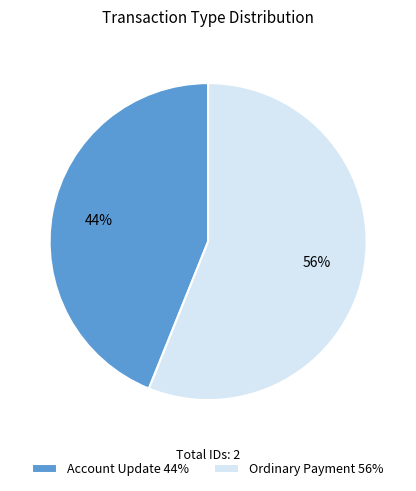

The Ordinary Payment 56% slice represents 48% of the pie. True or false?

False